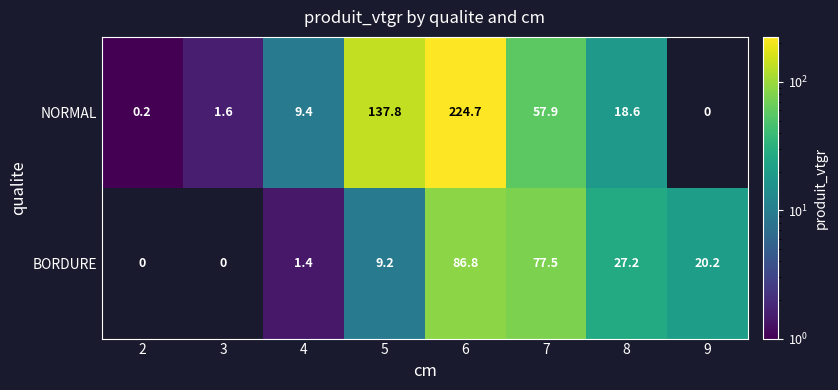

Reading left to right, list all the values displayed in this chart.

NORMAL: 0.2	1.6	9.4	137.8	224.7	57.9	18.6	0.0
BORDURE: 0.0	0.0	1.4	9.2	86.8	77.5	27.2	20.2